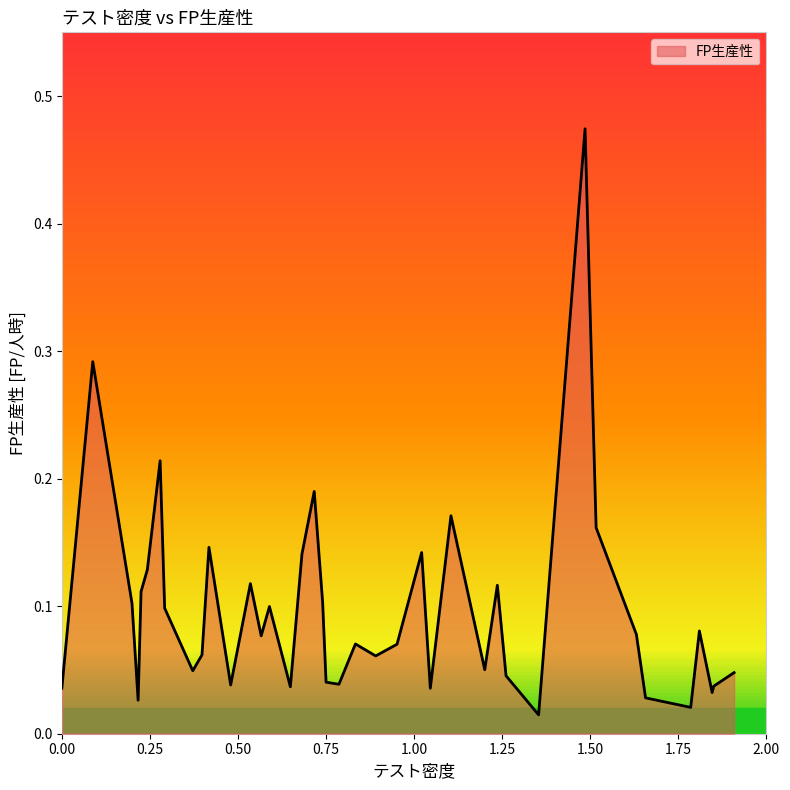

How many interior local valleys (lower than both neighbors) does the data have?

12